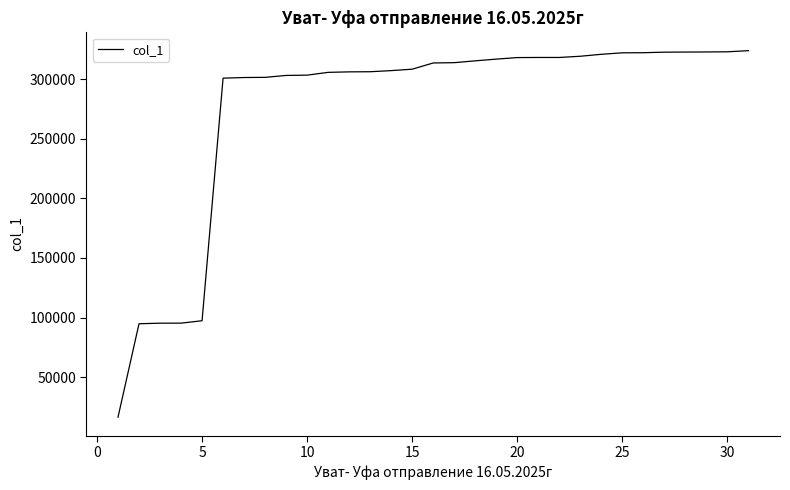

What is the minimum value shown in the chart?

16373